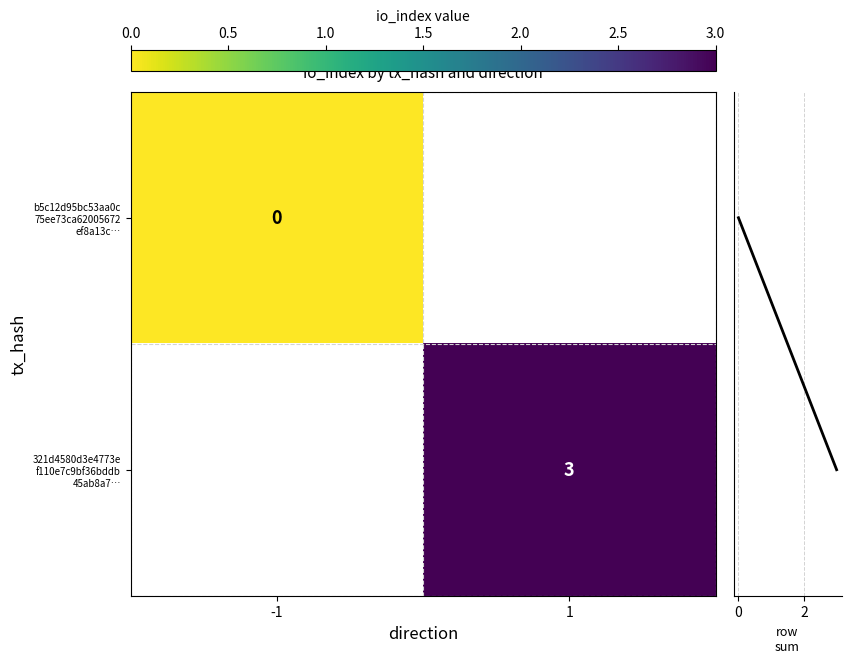

Between -1 and 1, which is larger?

1